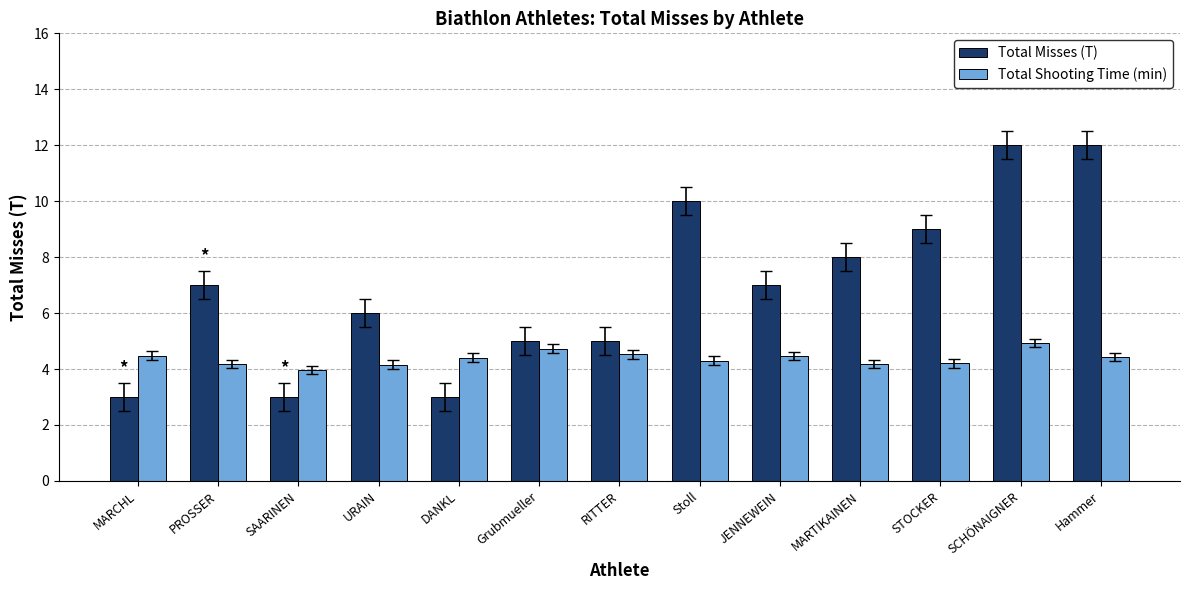

How many bars are there in each group?

2